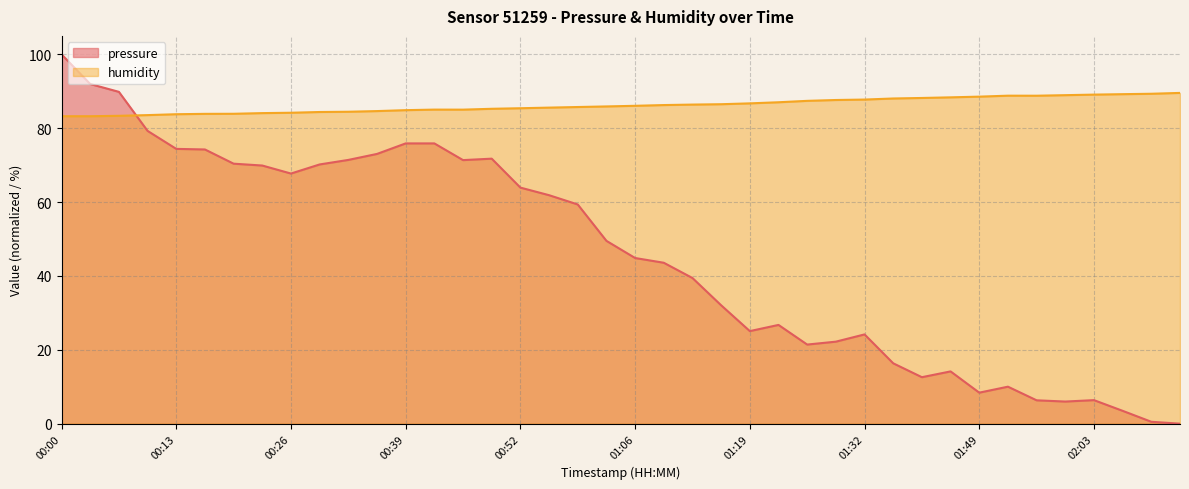

Rank the categories by humidity value from highest to lowest.

02:13, 02:09, 02:06, 02:03, 02:00, 01:52, 01:56, 01:49, 01:46, 01:39, 01:36, 01:32, 01:29, 01:26, 01:22, 01:19, 01:16, 01:12, 01:09, 01:06, 01:02, 00:59, 00:56, 00:52, 00:49, 00:43, 00:46, 00:39, 00:36, 00:33, 00:29, 00:26, 00:23, 00:19, 00:16, 00:13, 00:09, 00:06, 00:00, 00:03